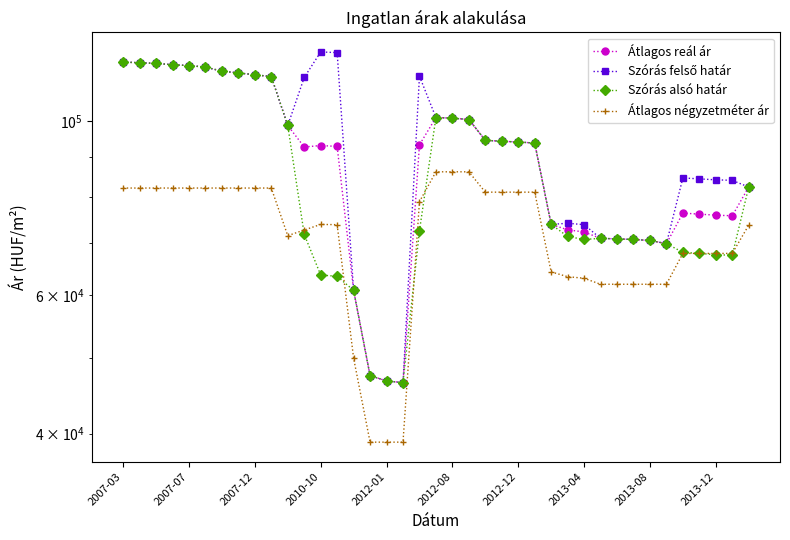

True or false: Átlagos reál ár and Szórás alsó határ cross at least once.

False